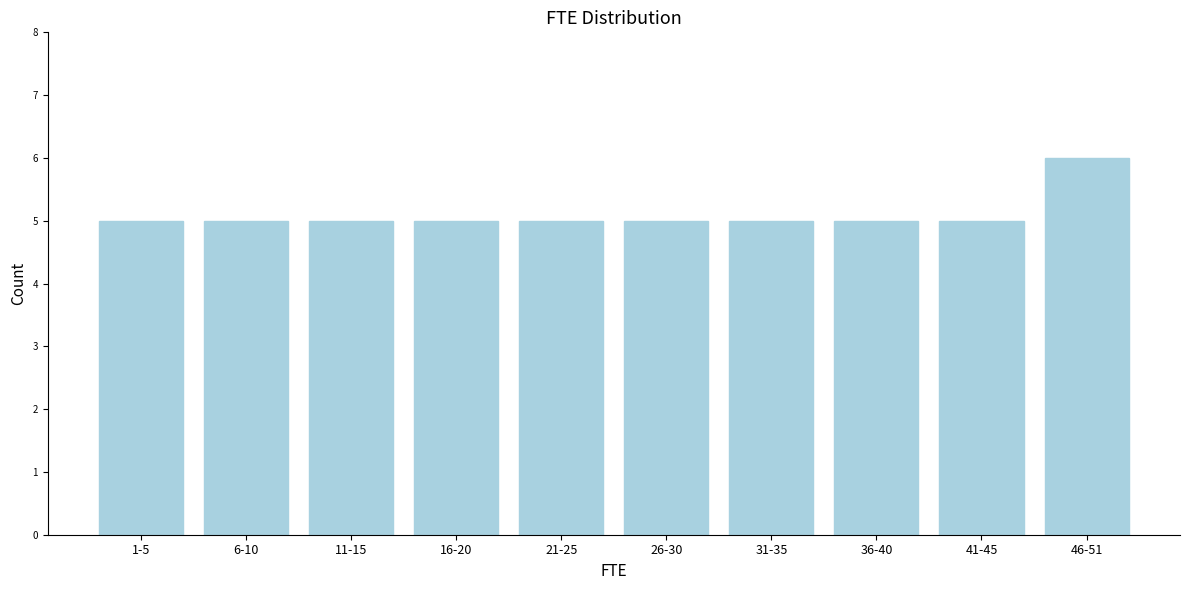

Reading right to left, extract all data points from this chart.

46-51=6	41-45=5	36-40=5	31-35=5	26-30=5	21-25=5	16-20=5	11-15=5	6-10=5	1-5=5